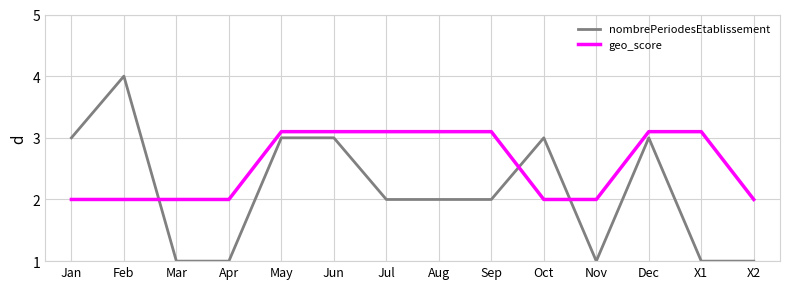

Which series has the widest spread of values?

nombrePeriodesEtablissement